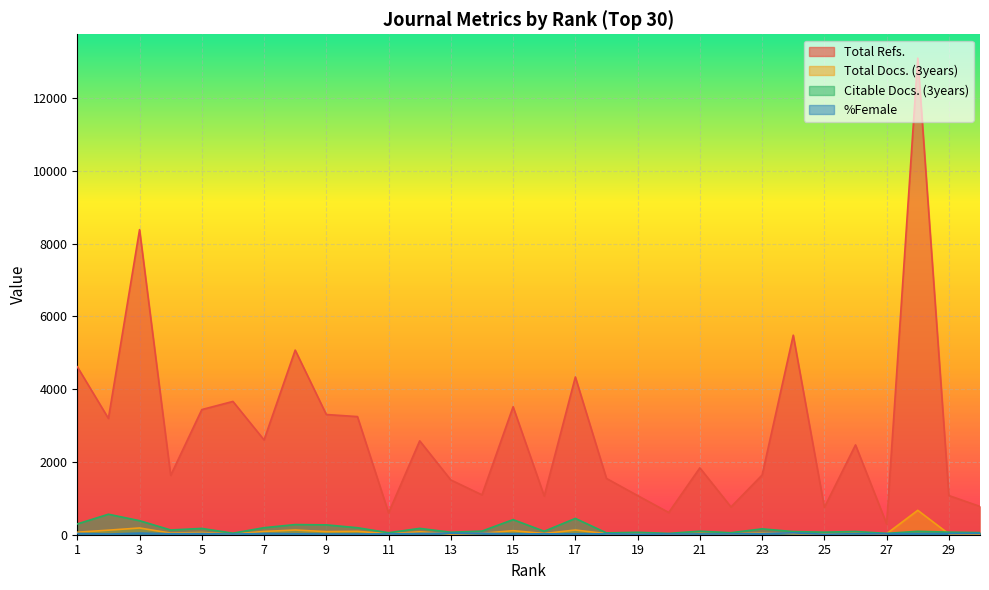

Rank the categories by Citable Docs. (3years) value from highest to lowest.

2, 17, 15, 3, 1, 8, 9, 7, 10, 12, 5, 23, 4, 14, 21, 16, 28, 26, 24, 29, 25, 13, 19, 30, 11, 22, 18, 6, 20, 27